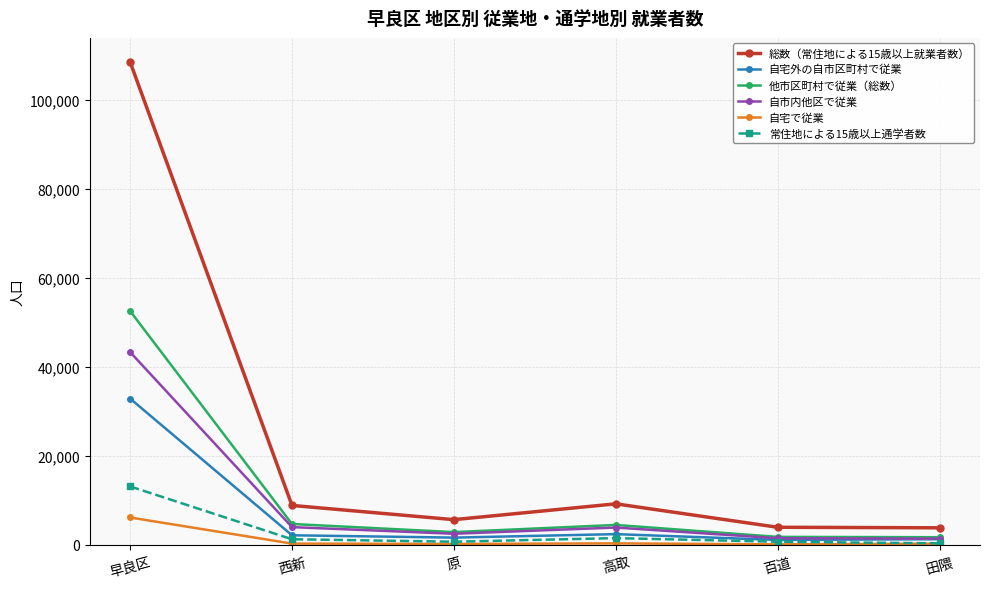

True or false: 常住地による15歳以上通学者数 has more than 0 points higher than both neighbors.

True